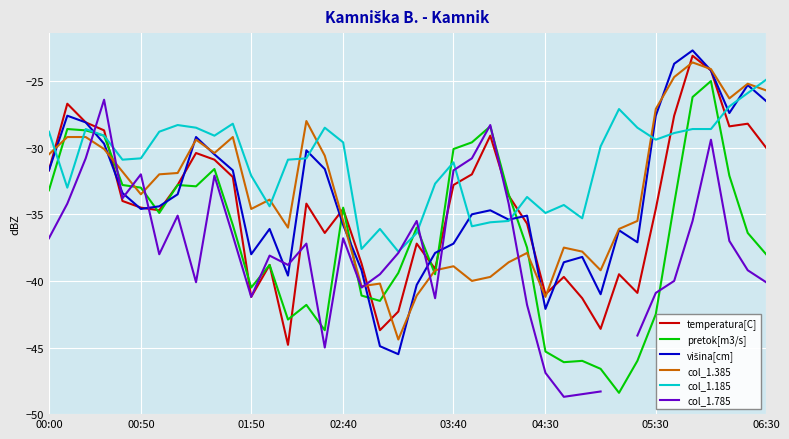

What are all the series names shown in the legend?

temperatura[C], pretok[m3/s], višina[cm], col_1.385, col_1.185, col_1.785